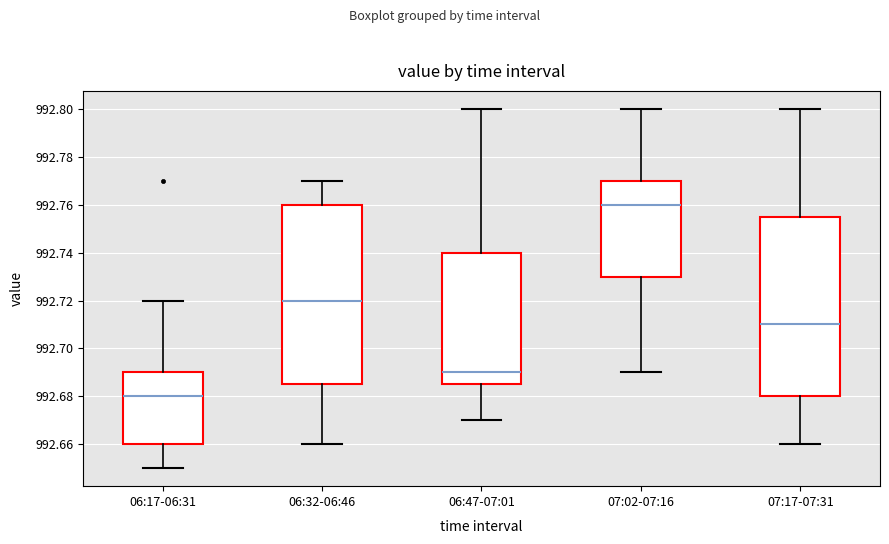

Reading left to right, read every box against the y-axis: the position of its median line, the range the box covers, and the ends of its whiskers. The values are not printed on the chart, so give them approximately, as read against the axis.

06:17-06:31: median 992.680, box 992.660 to 992.690, whiskers 992.650 to 992.720
06:32-06:46: median 992.720, box 992.686 to 992.760, whiskers 992.660 to 992.770
06:47-07:01: median 992.690, box 992.686 to 992.740, whiskers 992.670 to 992.800
07:02-07:16: median 992.760, box 992.730 to 992.770, whiskers 992.690 to 992.800
07:17-07:31: median 992.710, box 992.680 to 992.756, whiskers 992.660 to 992.800